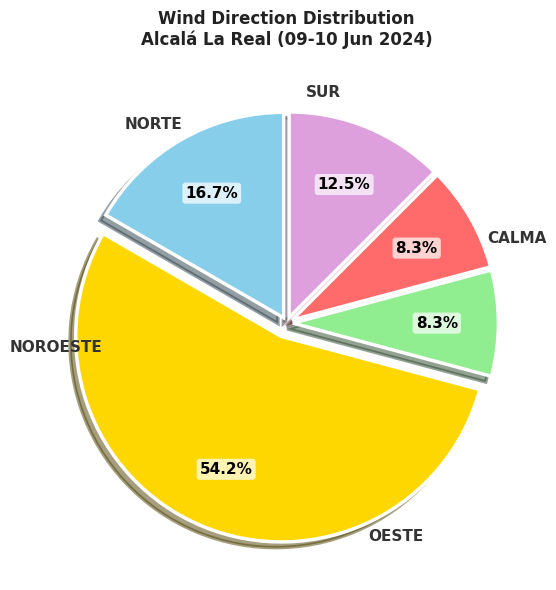

Is there a majority slice in this chart?

Yes